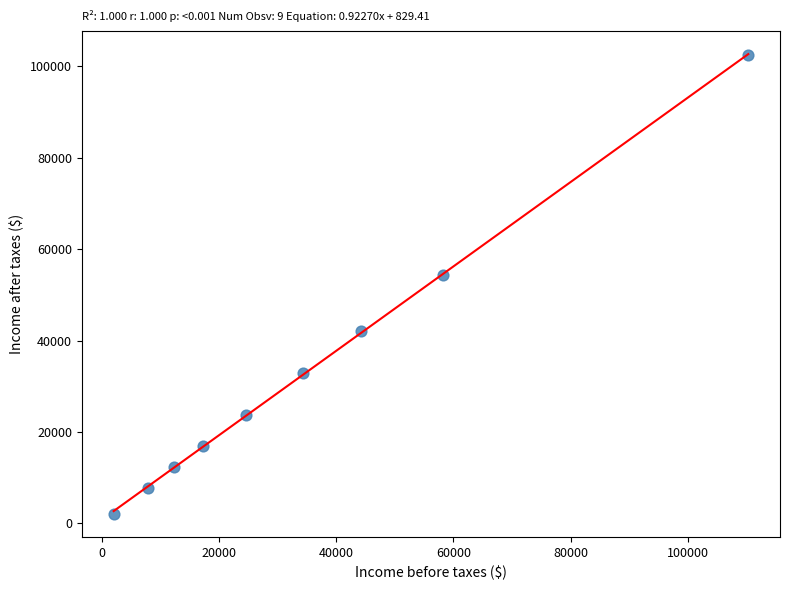

What Y value in the scatter plot is closest to 52191?

54409